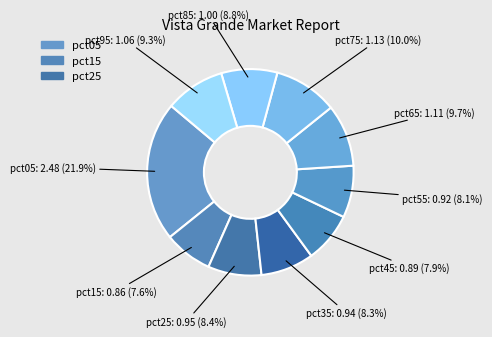

To the nearest percent, what is the difference between the largest and smallest slice percentages?

14%